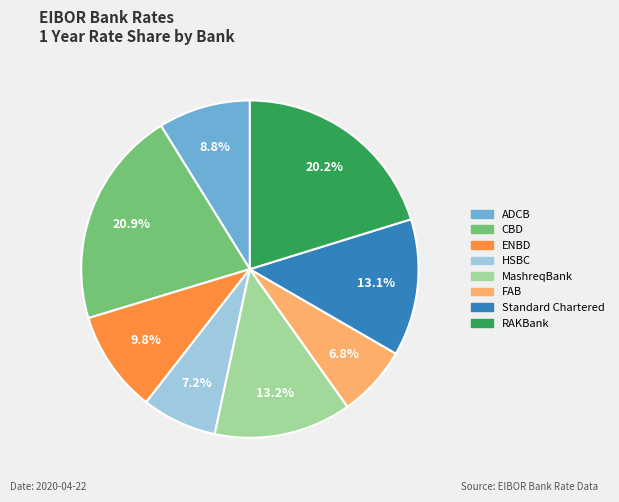

To the nearest percent, what percentage of the pie is Standard Chartered?

13%